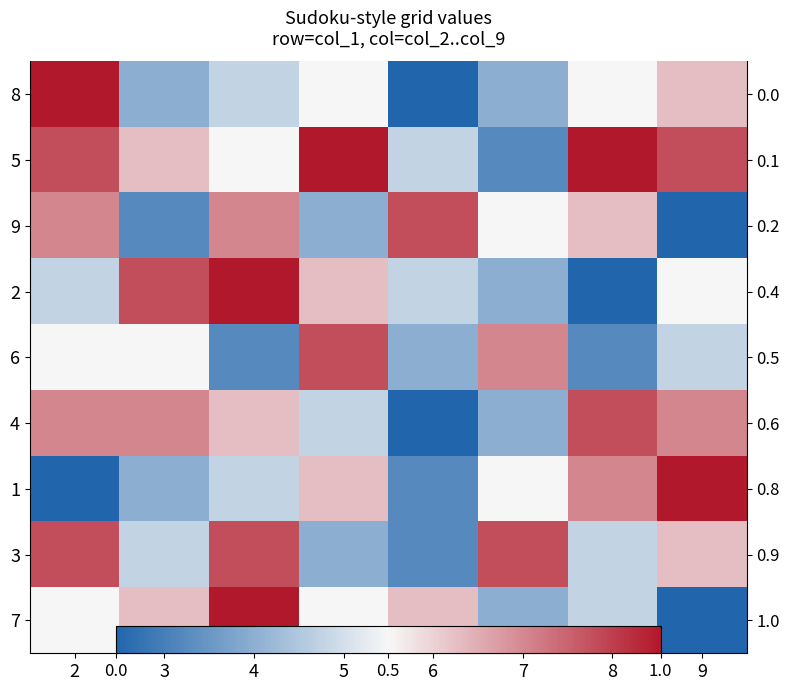

How many values in the 1 series exceed 5?

3